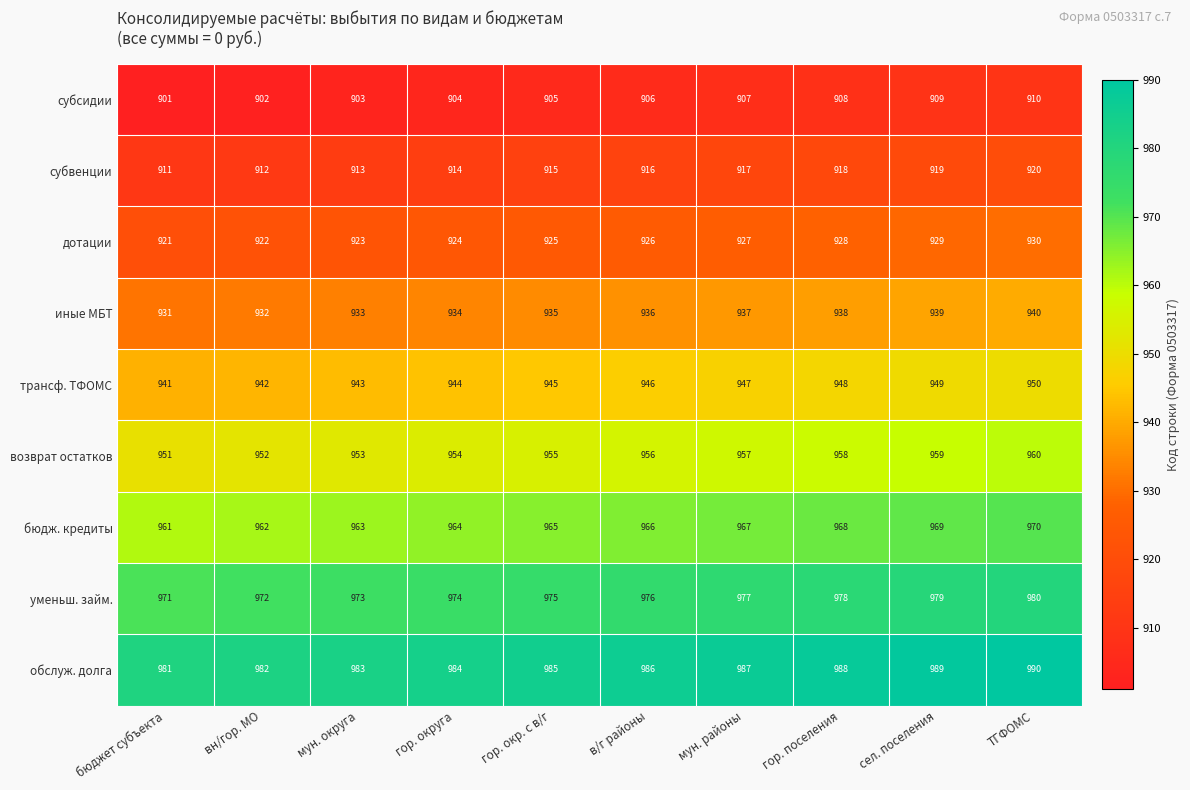

What is the sum of the субсидии values at сел. поселения and гор. округа?

1813